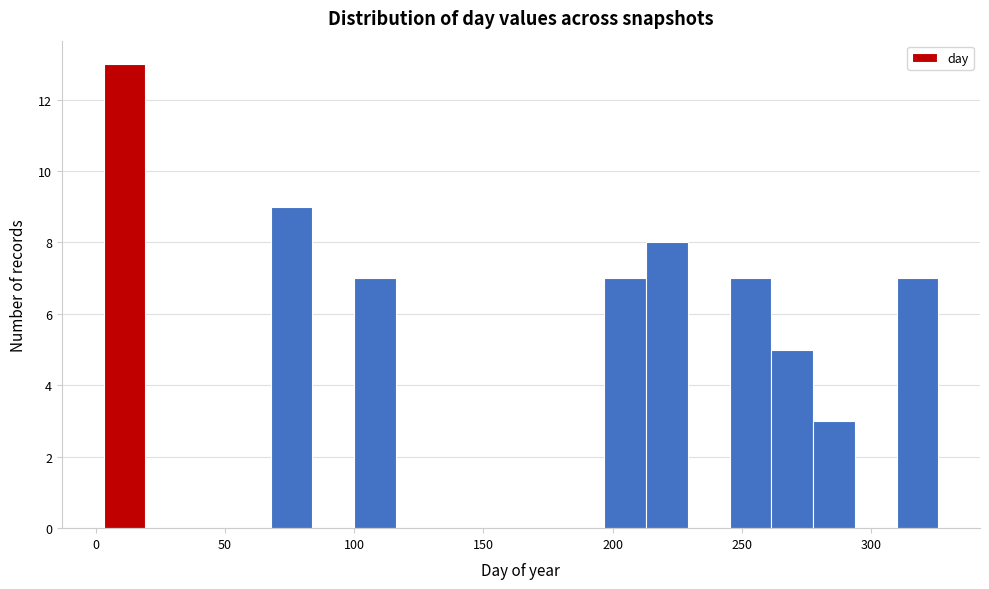

Read against the x-axis, roughly where is the centre of the tallest bar?

10